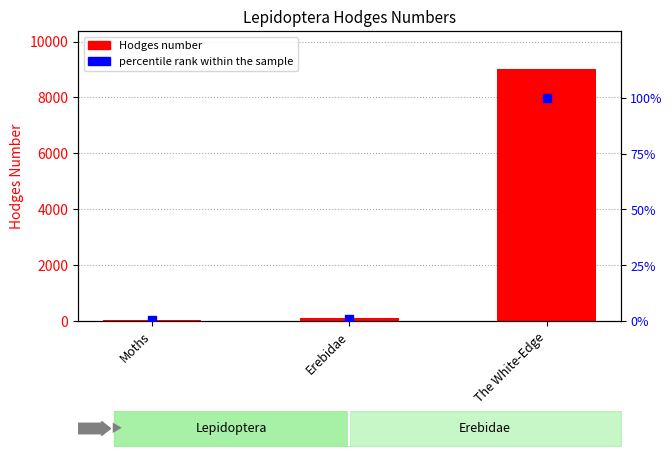

Which series reaches the maximum Y coordinate?

Hodges